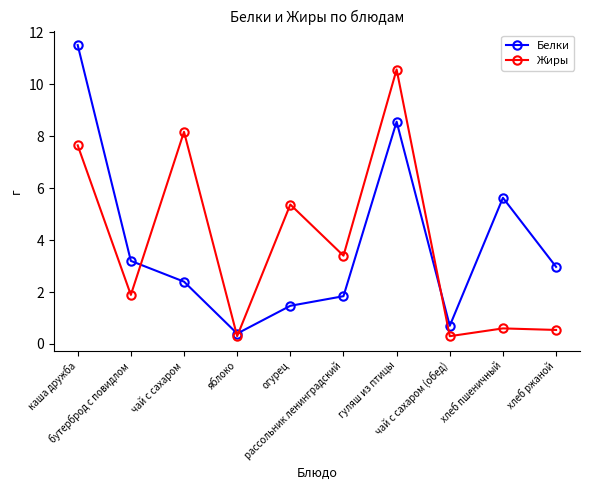

Rank the categories by Белки value from highest to lowest.

каша дружба, гуляш из птицы, хлеб пшеничный, бутерброд с повидлом, хлеб ржаной, чай с сахаром, рассольник ленинградский, огурец, чай с сахаром (обед), яблоко